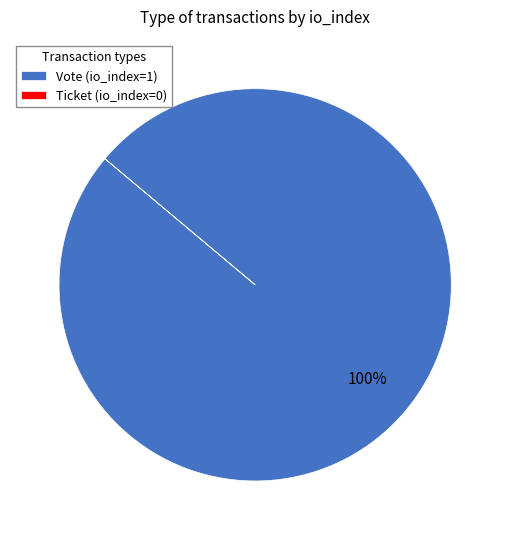

To the nearest percent, what percentage of the pie is Vote?

100%